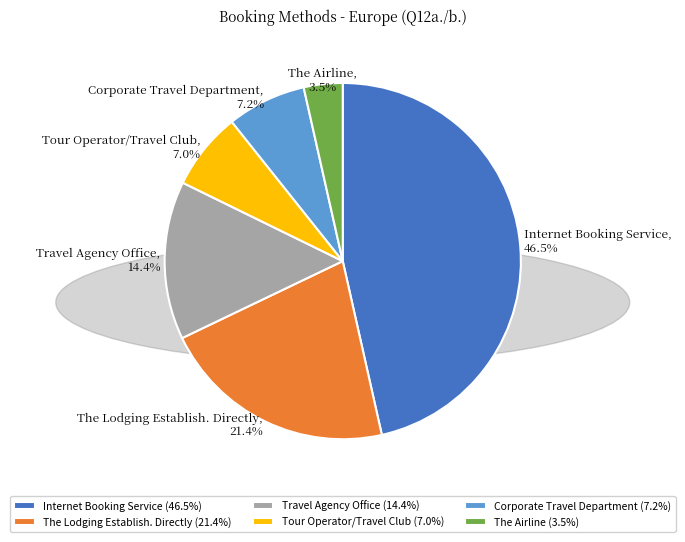

True or false: Corporate Travel Department accounts for 7% of the total.

True